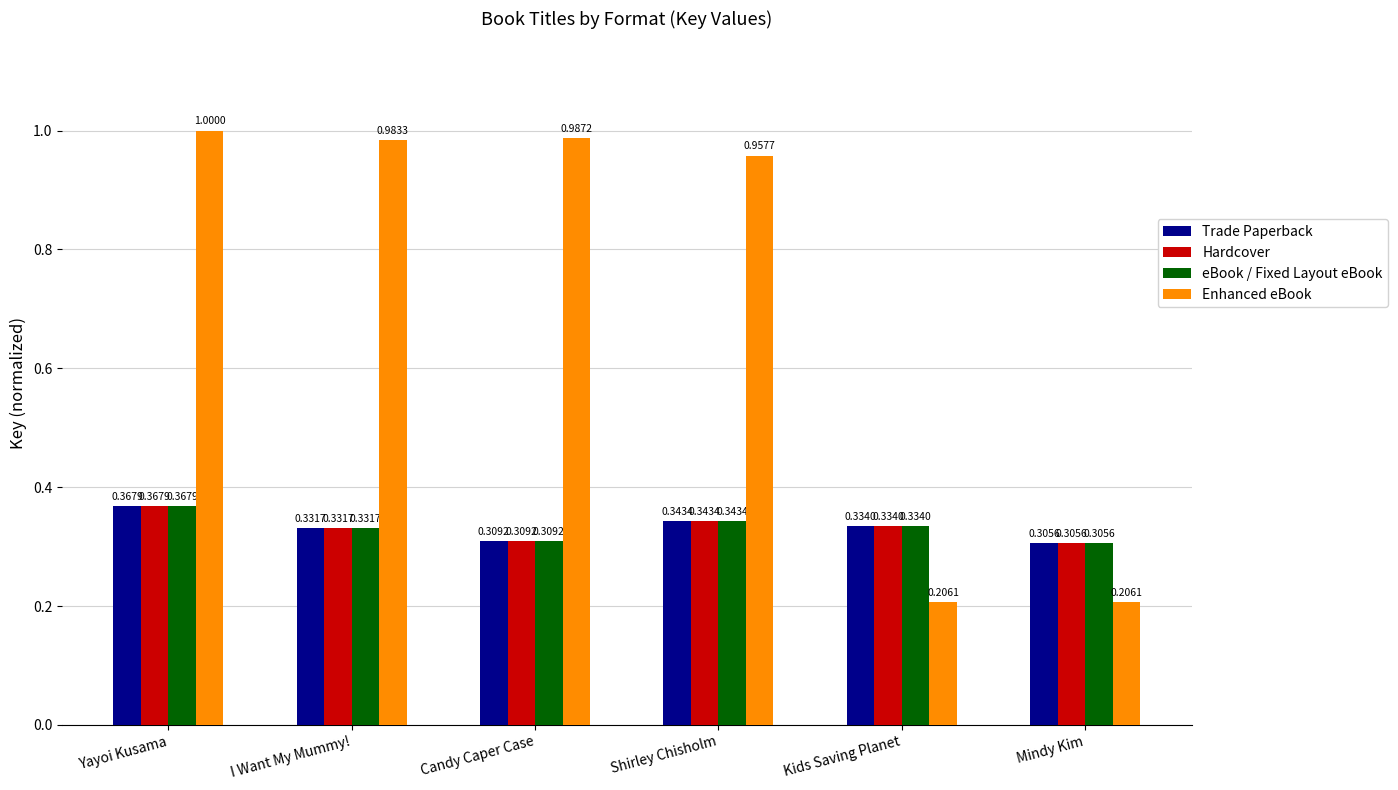

What is the total value across all series at Kids Saving Planet?

1.2